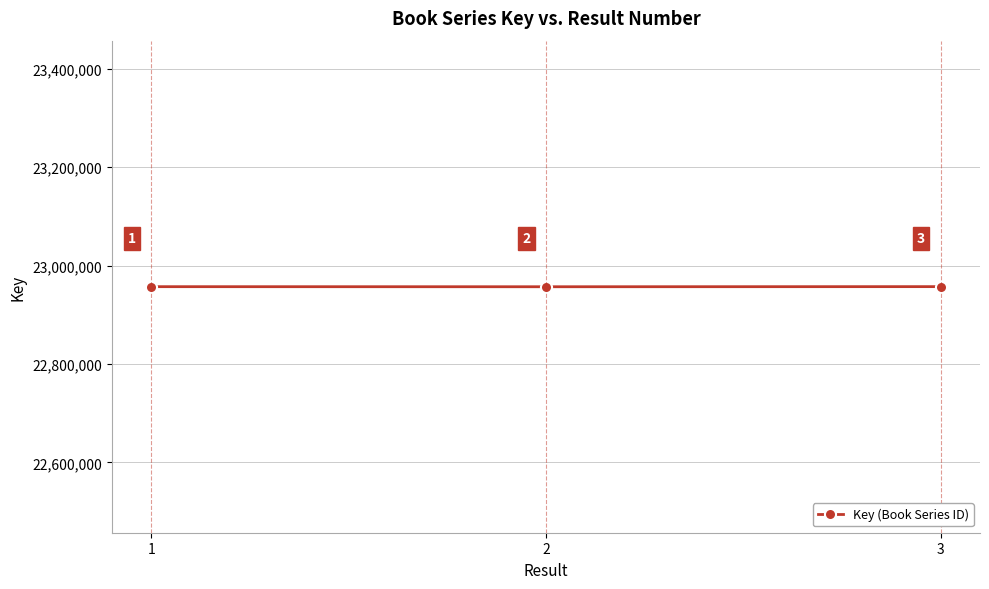

What is the sum of all values?

68871682